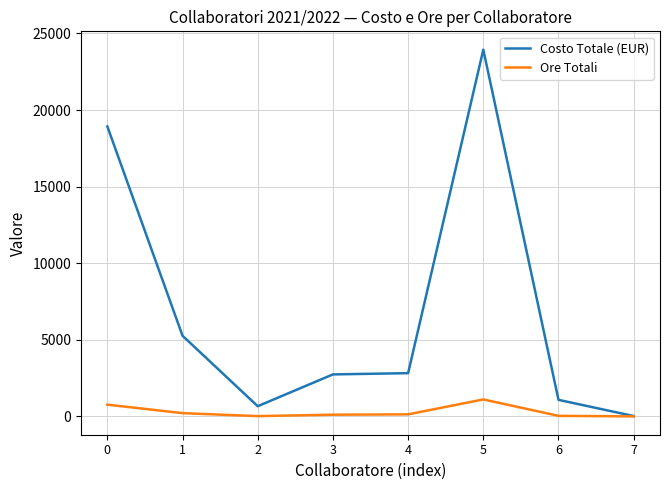

Which category has the highest value in the Costo Totale (EUR) series?

5